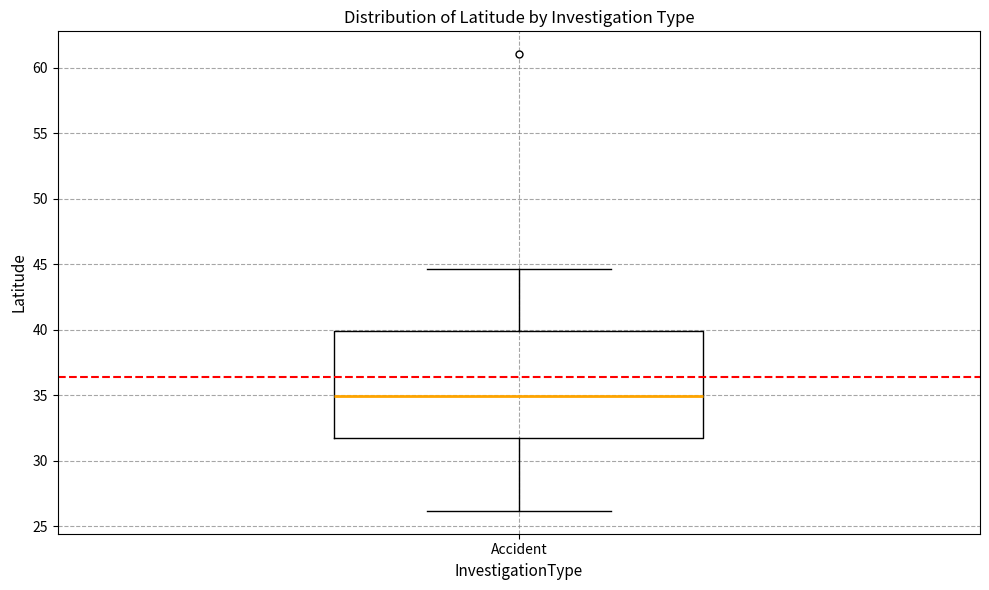

Read this box plot against the y-axis: the position of the median line, the range covered by the box, and the ends of both whiskers. The values are not printed on the chart, so give them approximately, as read against the axis.

median 35.0, box 31.5 to 40.0, whiskers 26.0 to 44.5